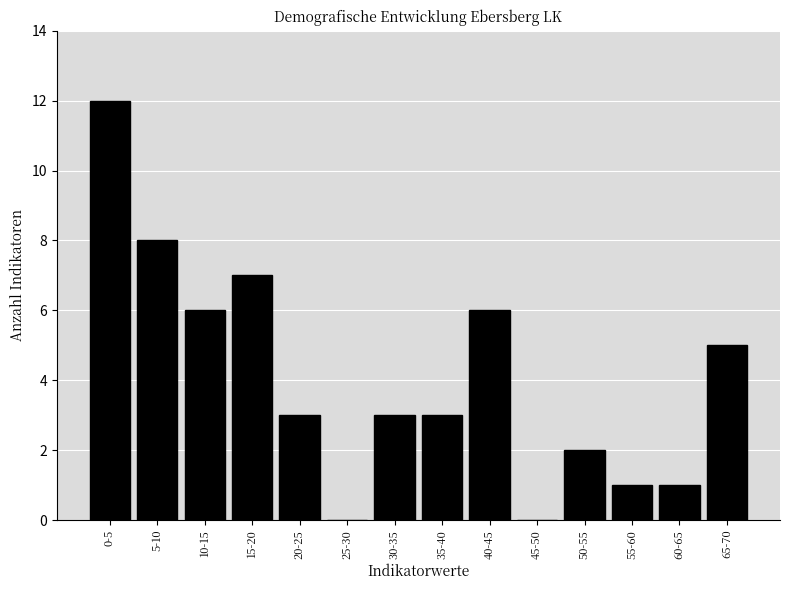

Reading right to left, transcribe all the data shown in this chart.

65-70=5	60-65=1	55-60=1	50-55=2	45-50=0	40-45=6	35-40=3	30-35=3	25-30=0	20-25=3	15-20=7	10-15=6	5-10=8	0-5=12